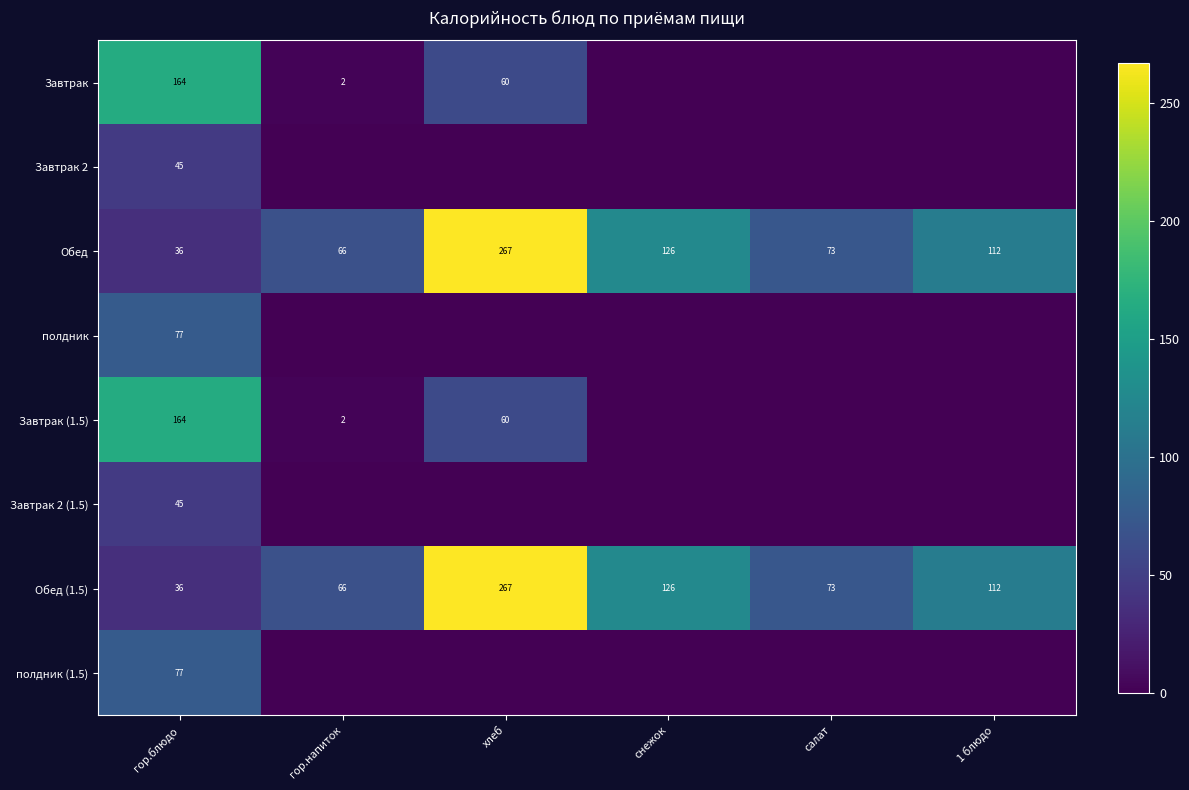

What is the difference between the second highest and minimum values in the Обед (1.5) series?

90